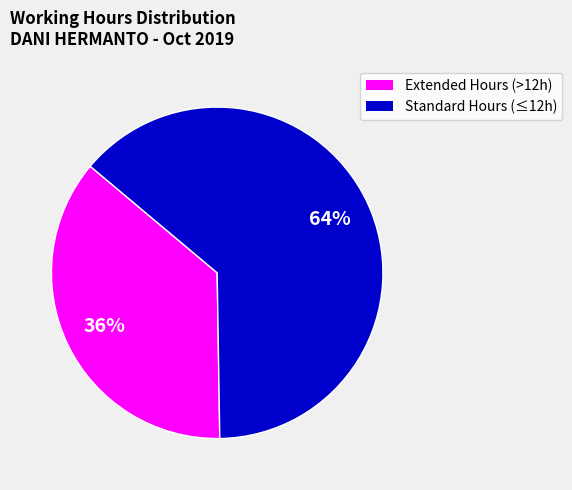

Is there a majority slice in this chart?

Yes